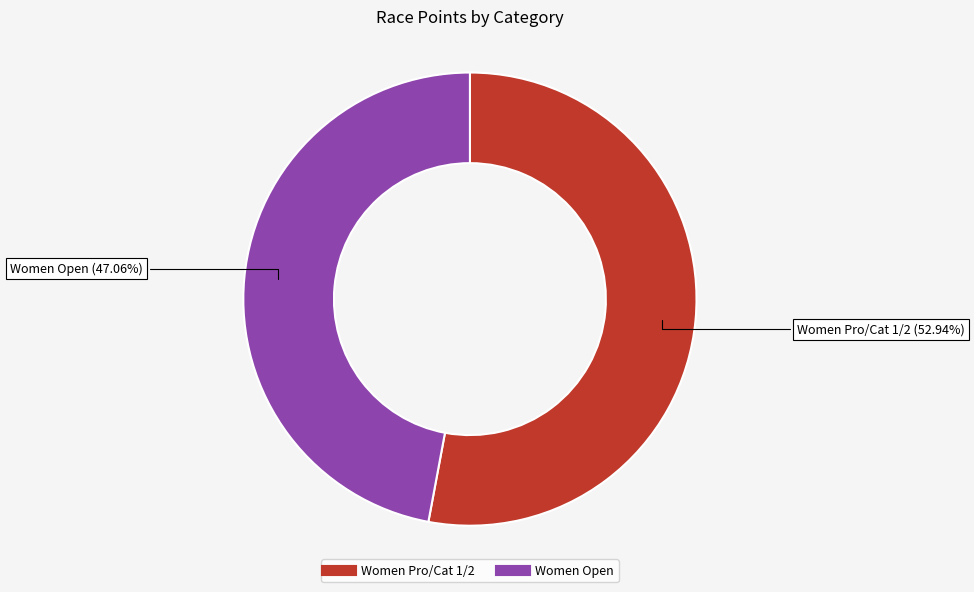

Between Women Pro/Cat 1/2 and Women Open, which is larger?

Women Pro/Cat 1/2